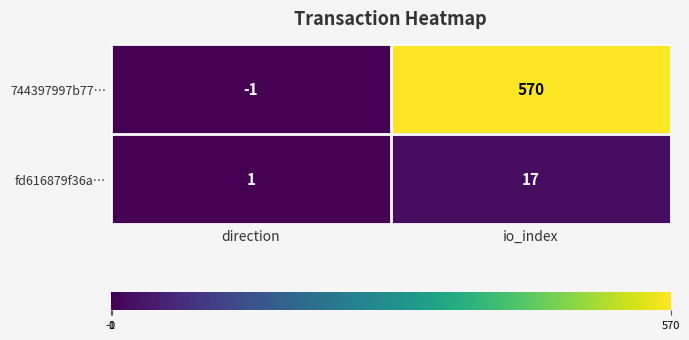

The 744397997b77… series shows -1 at direction. True or false?

True